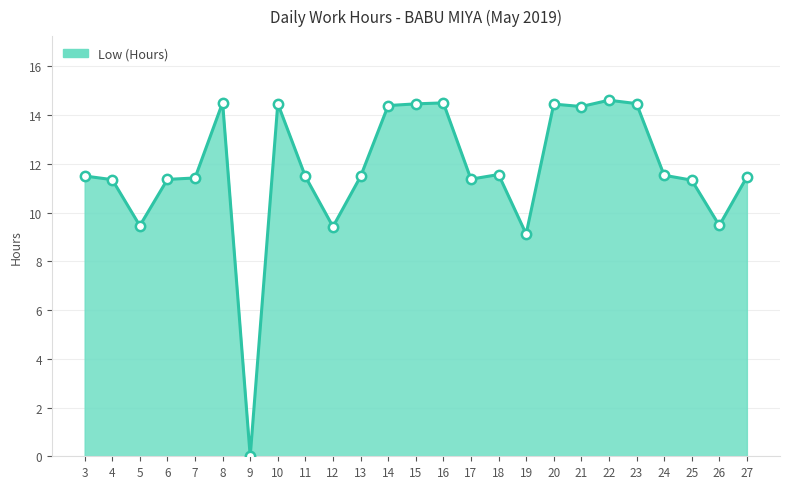

Approximately how many times larger is the value at 19 compared to 23?

0.6